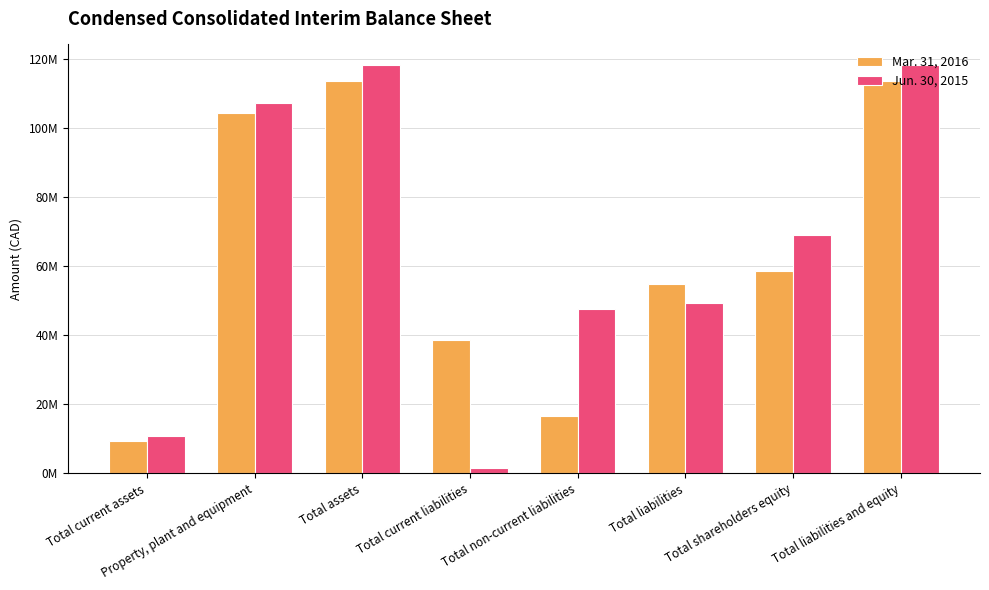

What are all the series names shown in the legend?

Mar. 31, 2016, Jun. 30, 2015